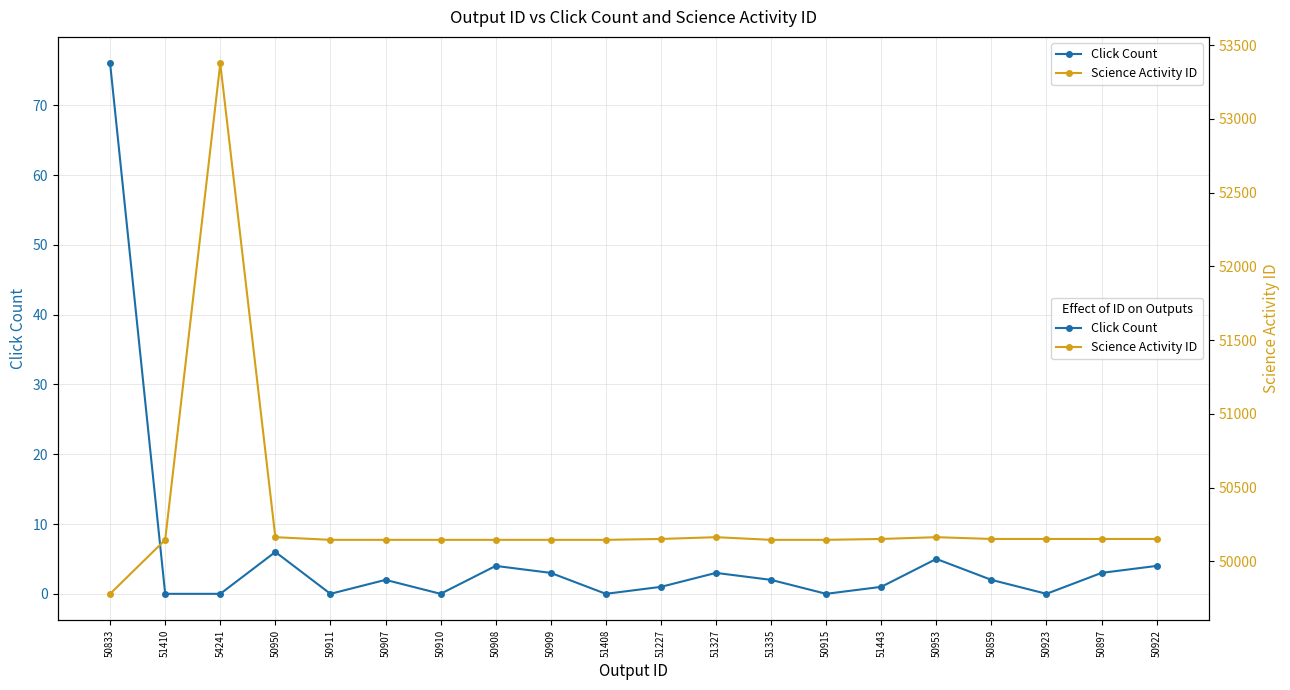

True or false: Click Count and Science Activity ID intersect in this chart.

False